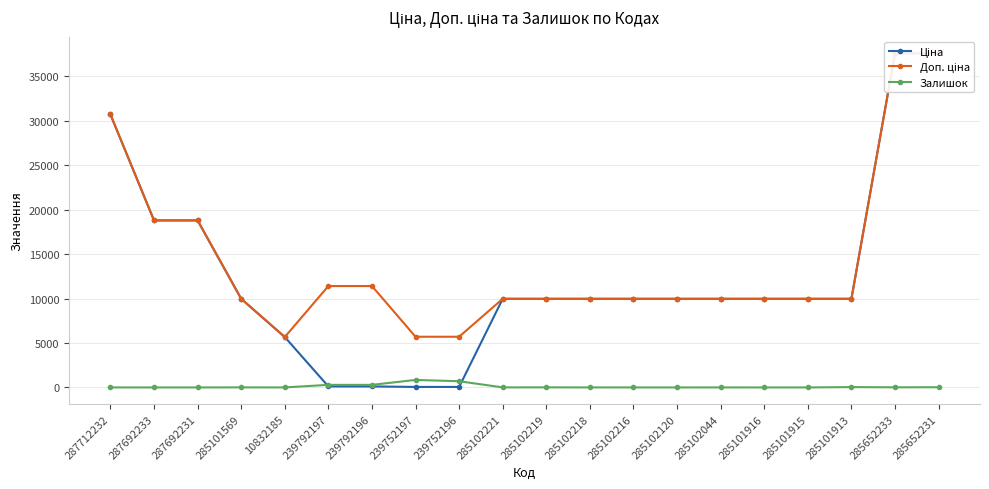

Does the chart display data point markers on the line(s)?

Yes